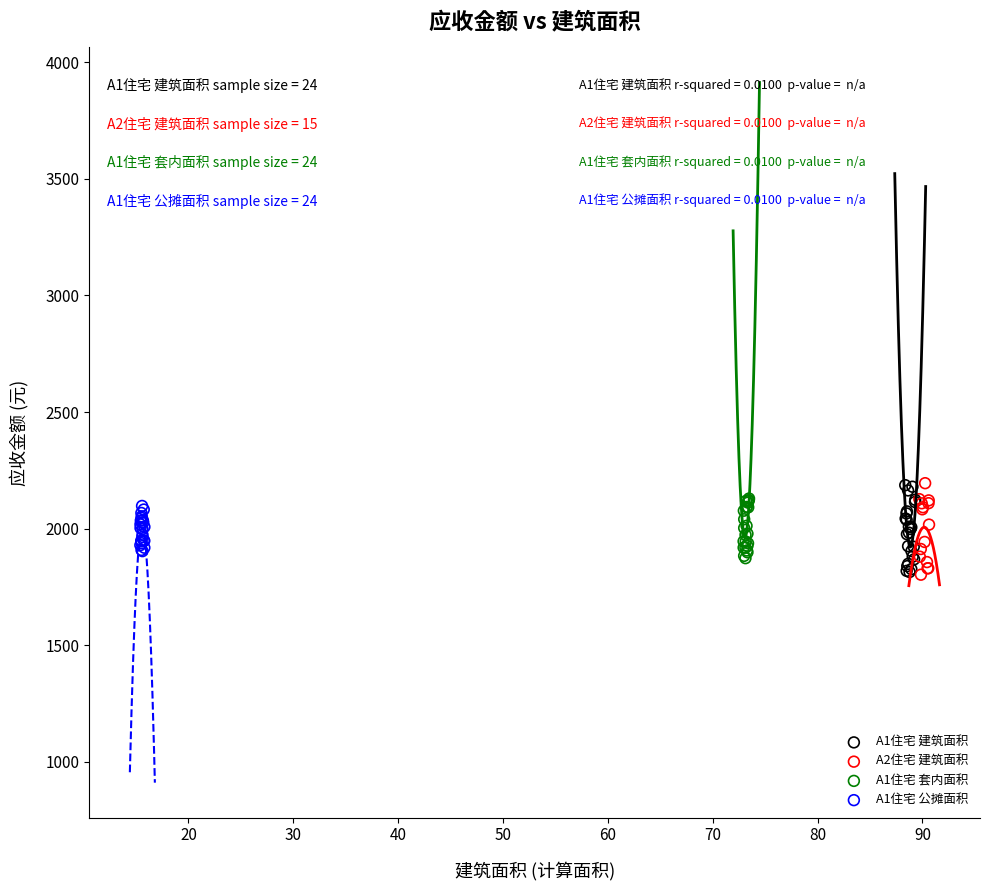

What are all the series names shown in the legend?

A1住宅 建筑面积, A2住宅 建筑面积, A1住宅 套内面积, A1住宅 公摊面积